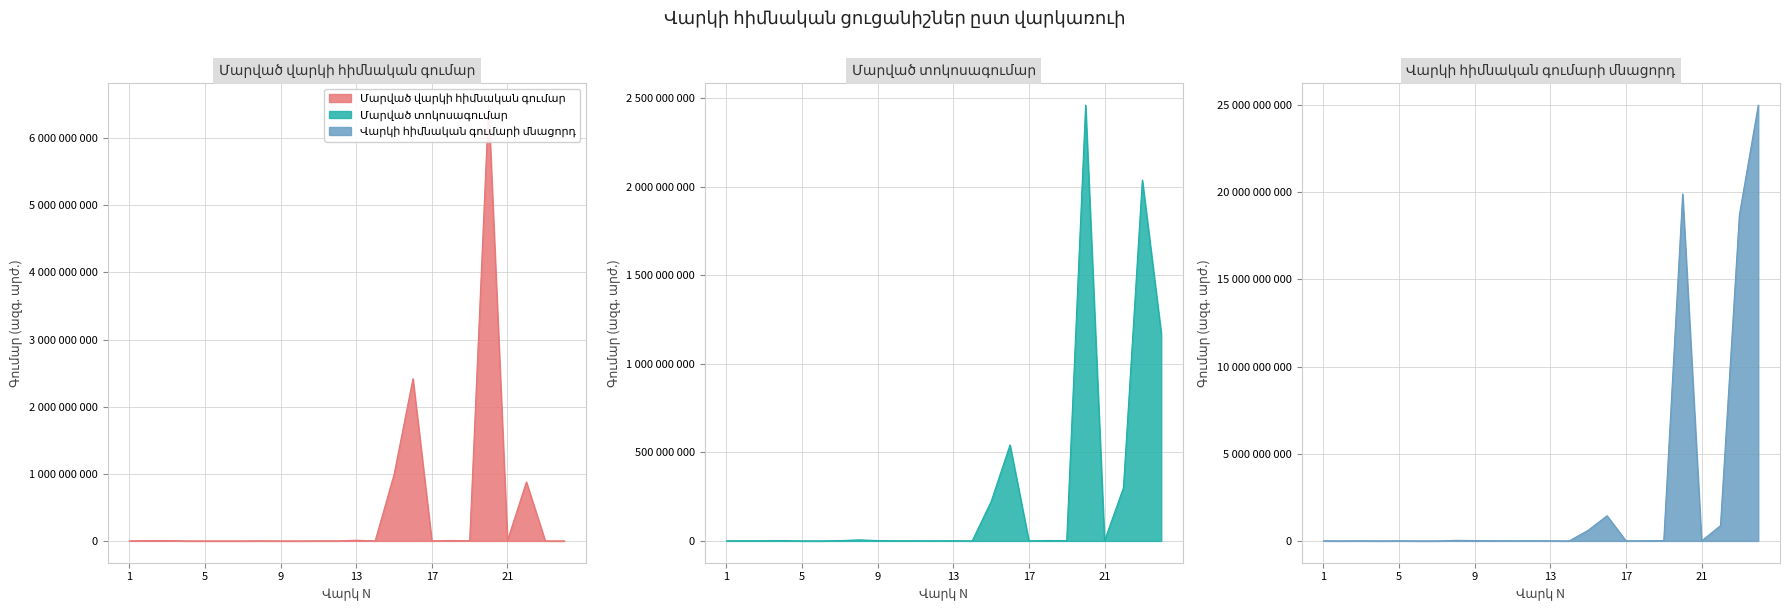

At how many categories does at least one series exceed 20121686744?

1